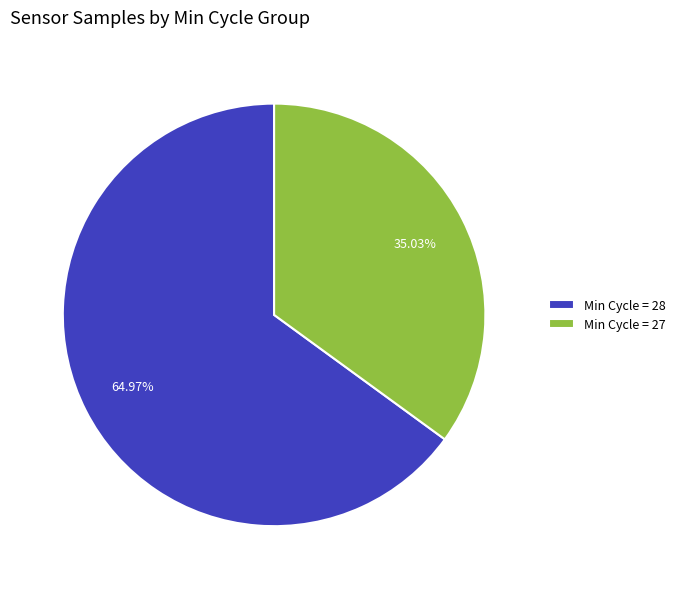

Which slice is the smallest?

Min Cycle = 27